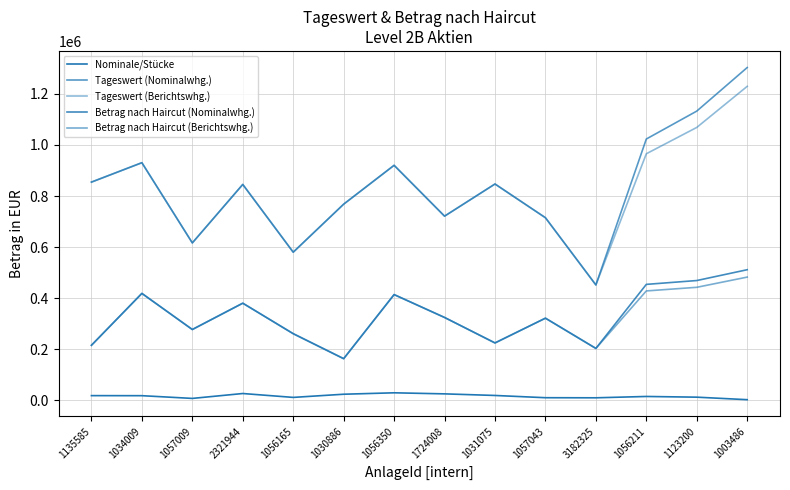

At 1003486, list the series in order from largest to smallest.

Tageswert (Nominalwhg.), Tageswert (Berichtswhg.), Betrag nach Haircut (Nominalwhg.), Betrag nach Haircut (Berichtswhg.), Nominale/Stücke